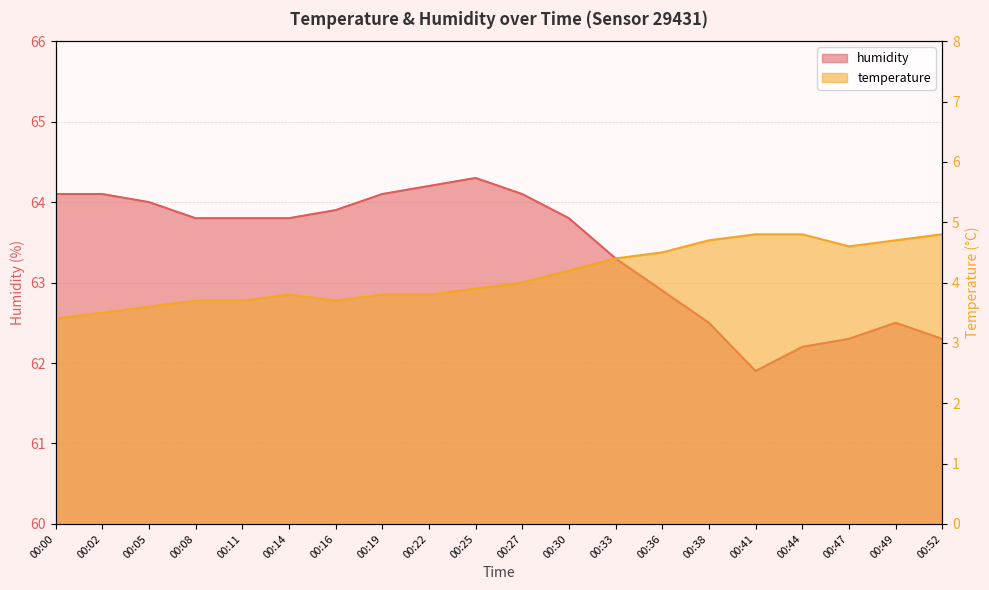

How many data points in temperature are less than 4?

10